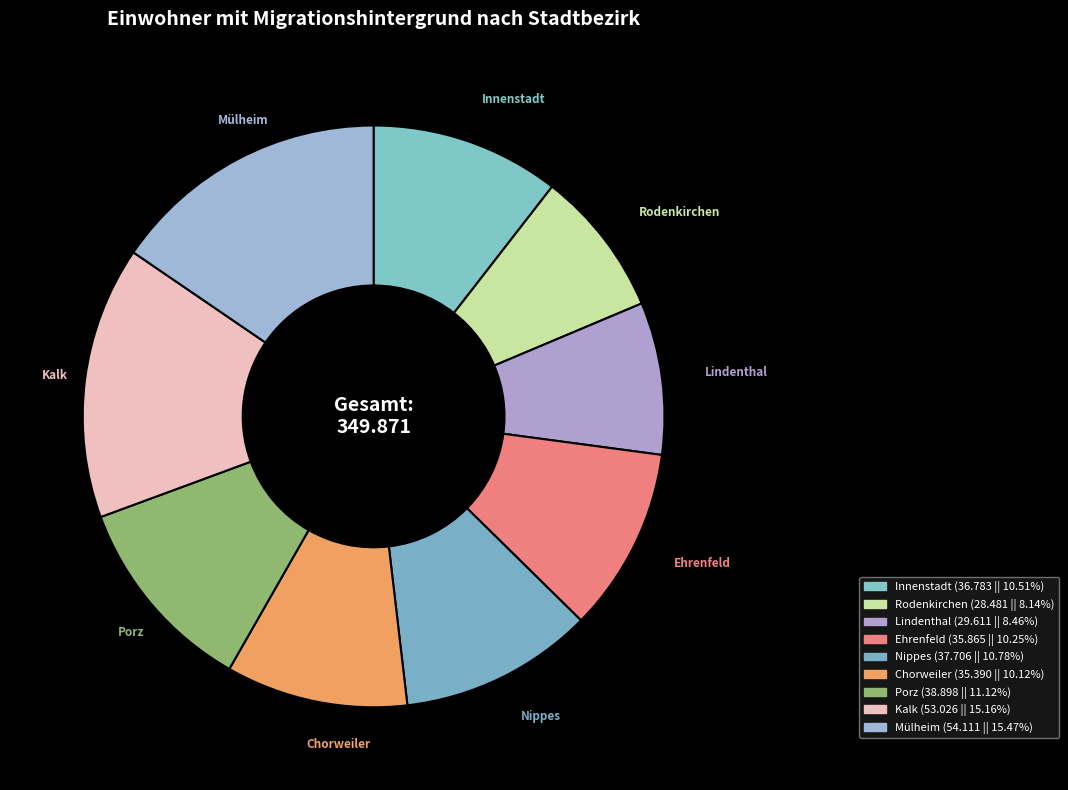

What percentage is the Porz slice, to the nearest percent?

11%